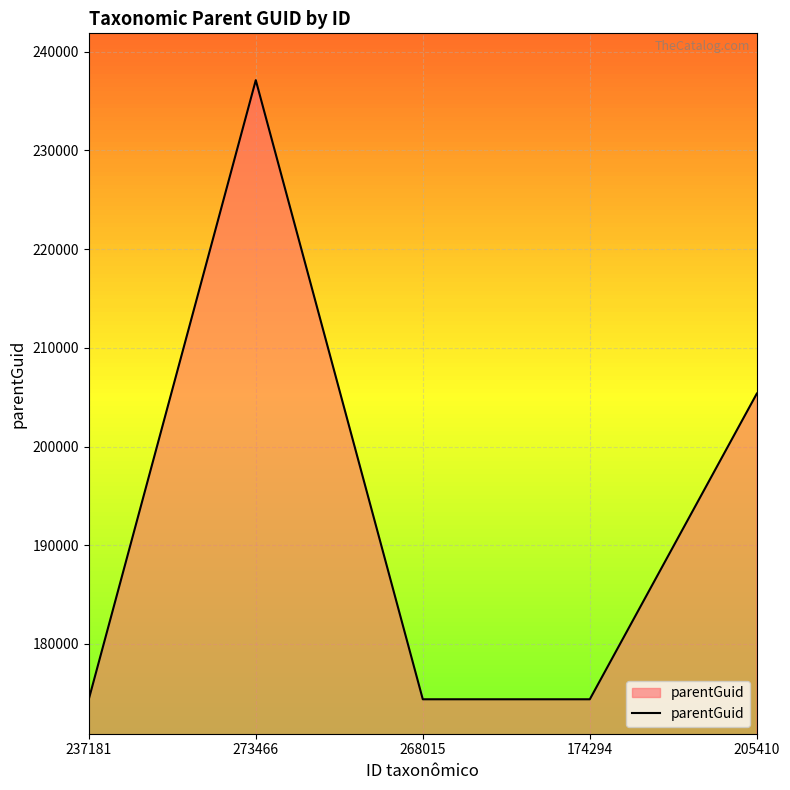

What is the difference between the values at 268015 and 273466?

62710